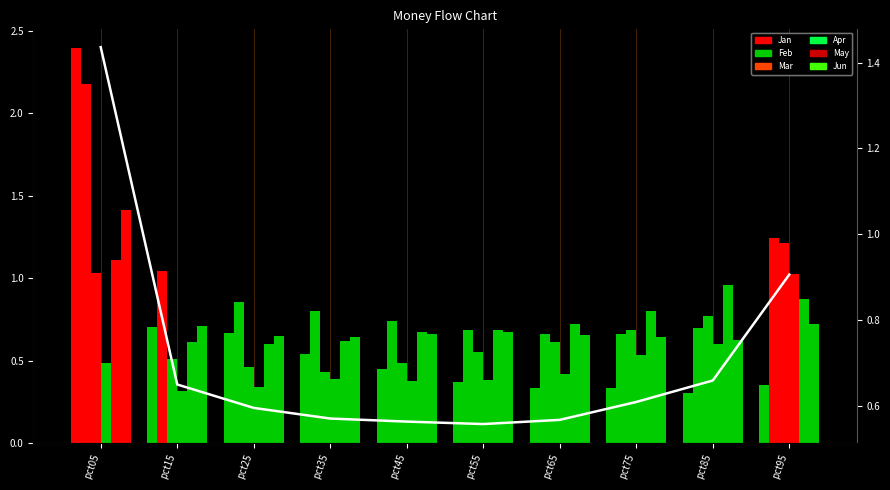

How many bars are there in total?

60